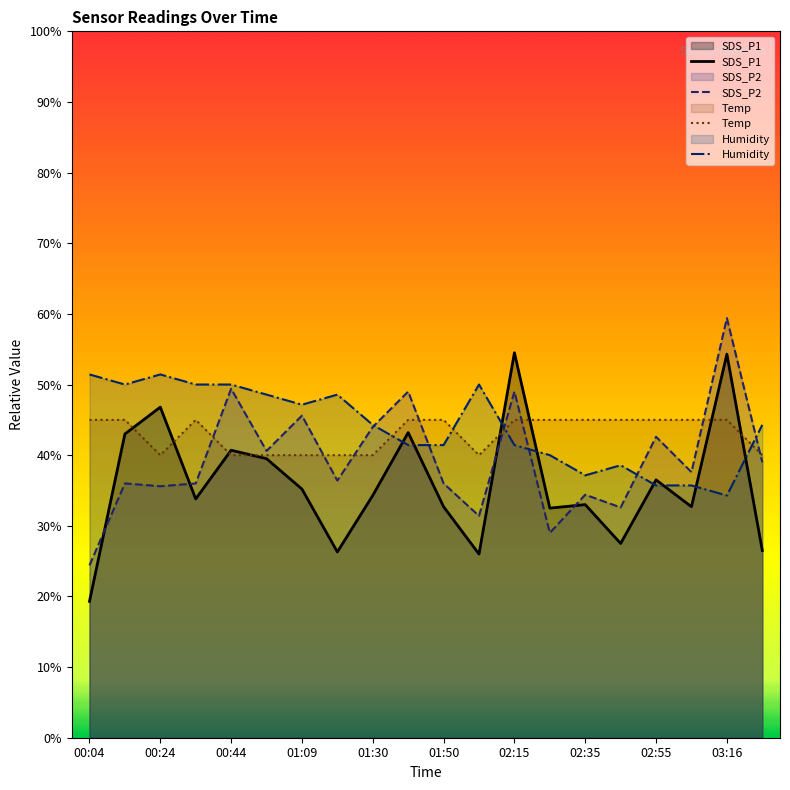

Where do Temp and Humidity first cross each other?

01:30 and 01:40